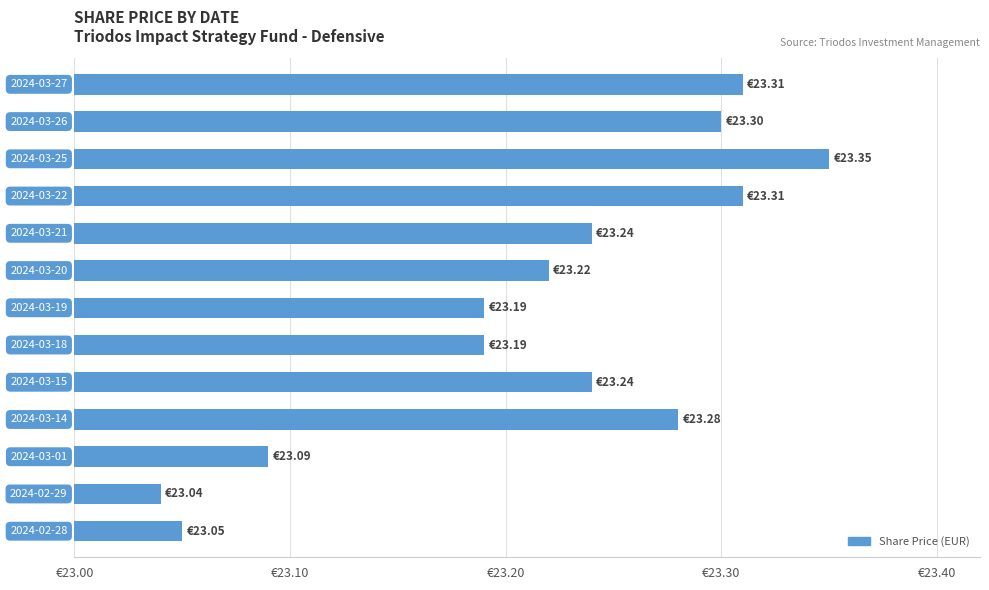

Reading left to right, transcribe all the data shown in this chart.

23.3	23.3	23.4	23.3	23.2	23.2	23.2	23.2	23.2	23.3	23.1	23.0	23.0